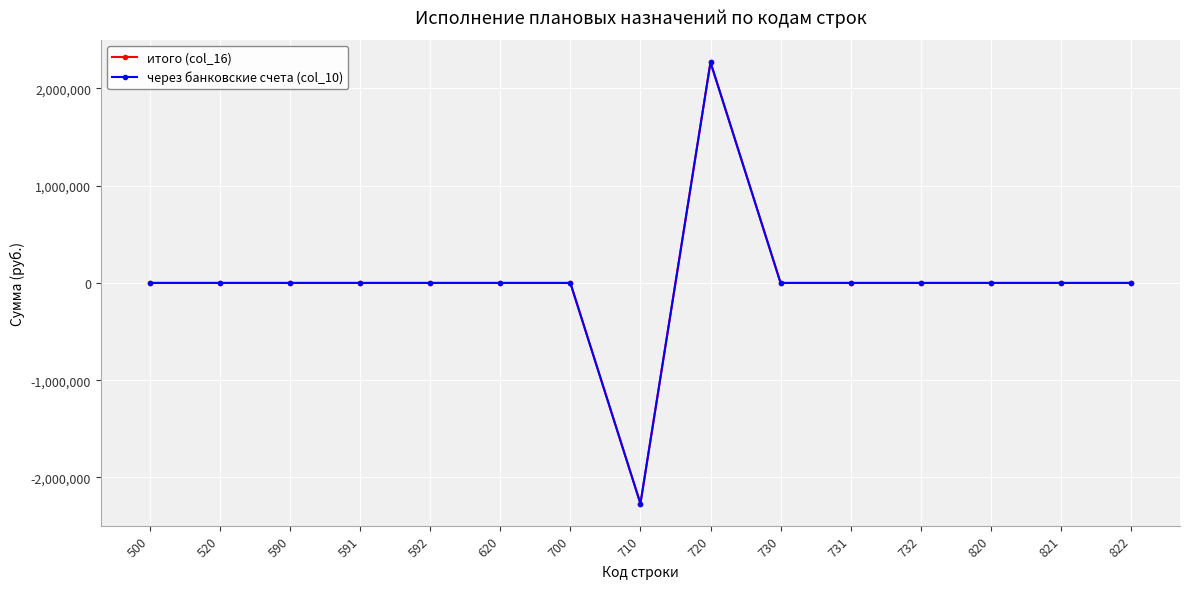

At which category is the sum across all series the highest?

720